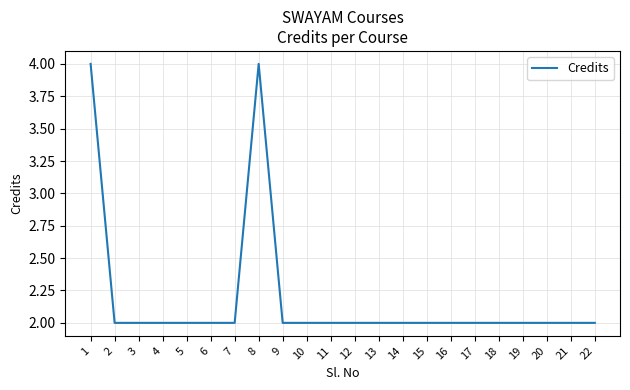

What is the sum of all values?

48